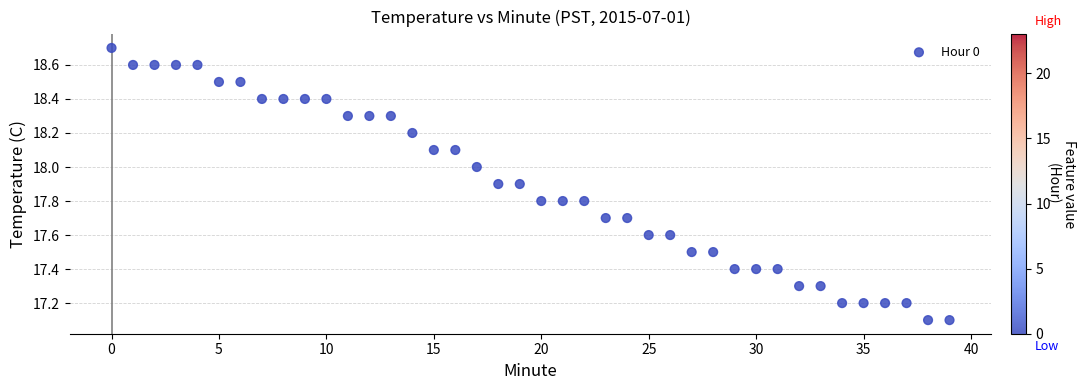

What is the range of Y values (max minus min)?

1.6